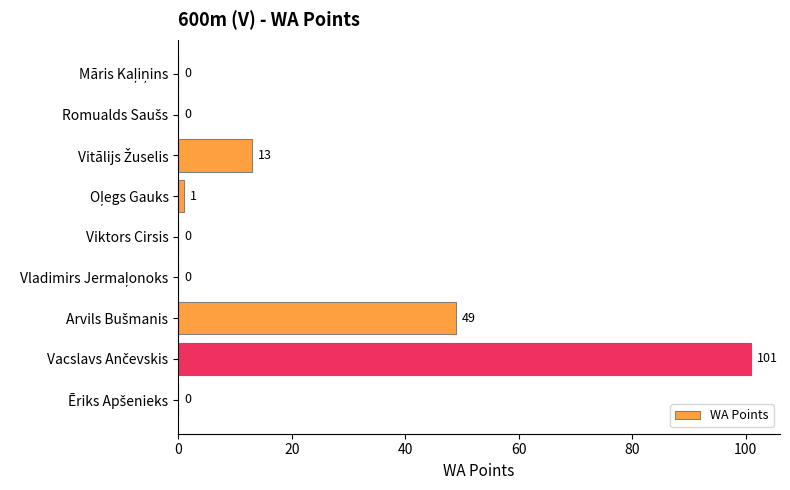

The value at Viktors Cirsis is 0. True or false?

True